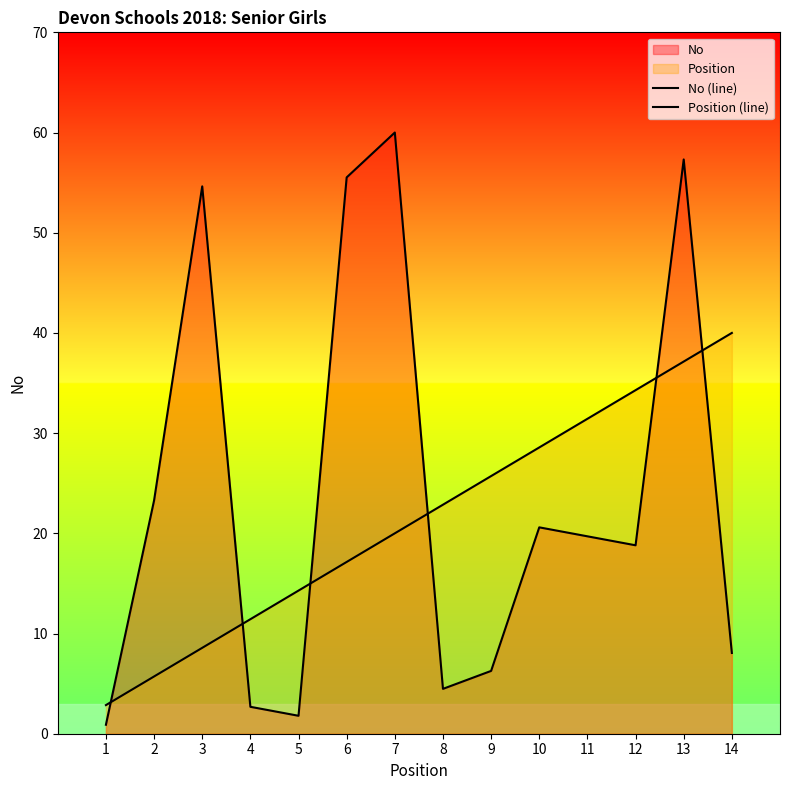

List the series in order of their peak value, highest first.

No (line), Position (line)